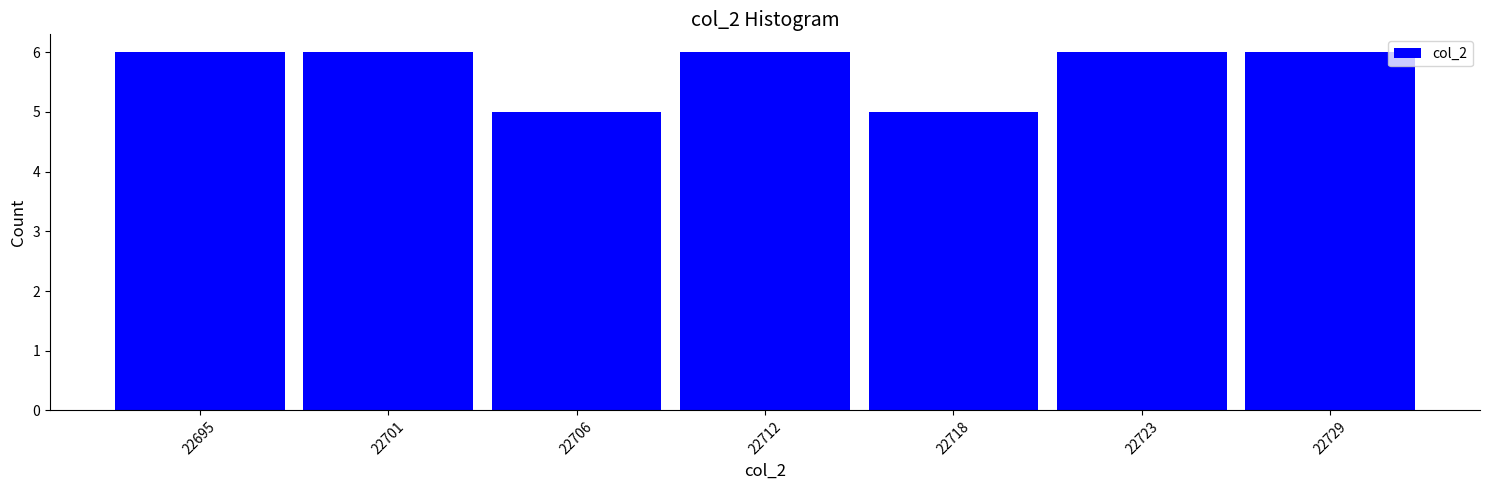

Reading right to left, extract all data points from this chart.

6	6	5	6	5	6	6